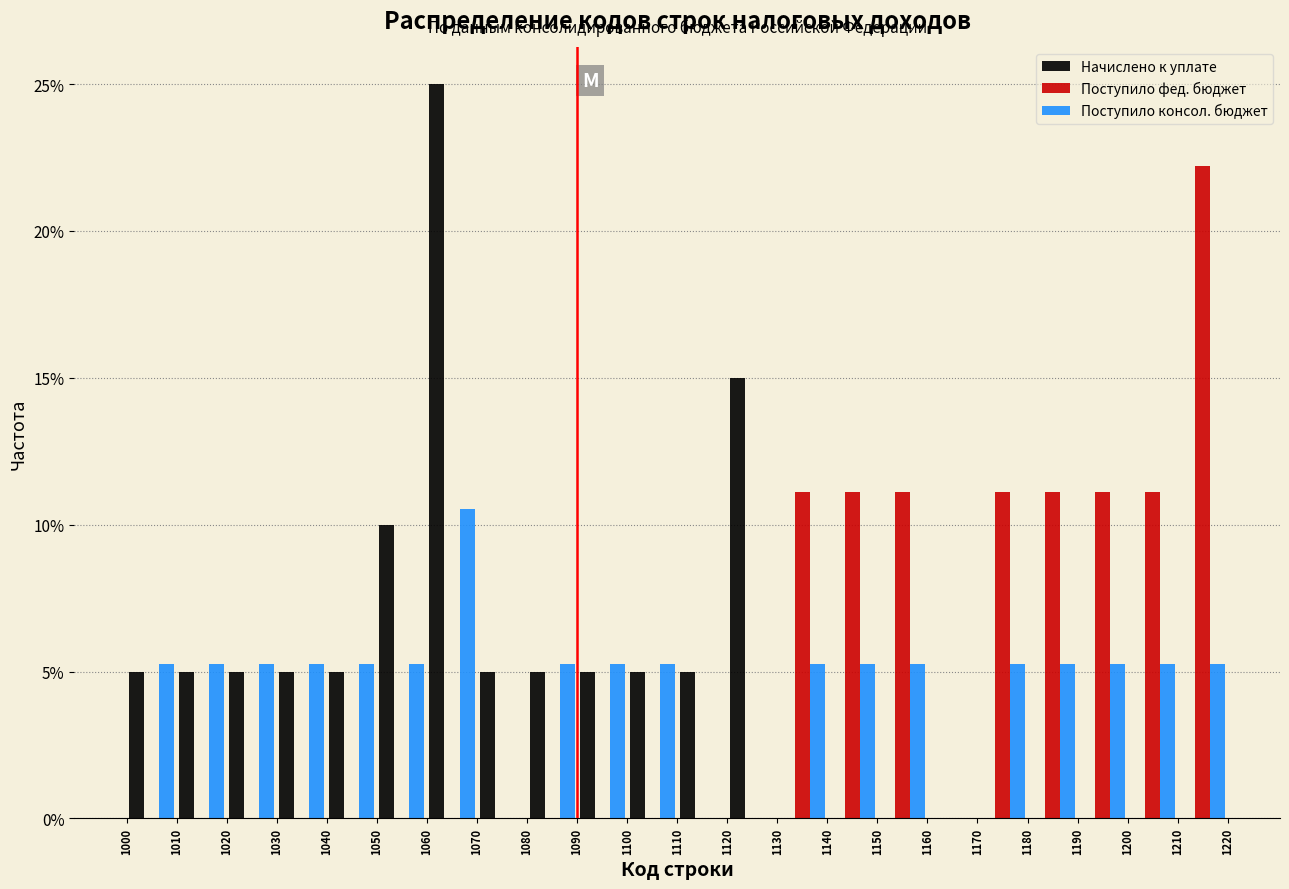

What is the height of the Поступило консол. бюджет bar covering 1030 to 1040 on the x-axis? The values are not printed on the chart, so give them approximately, as read against the axis.

5.5